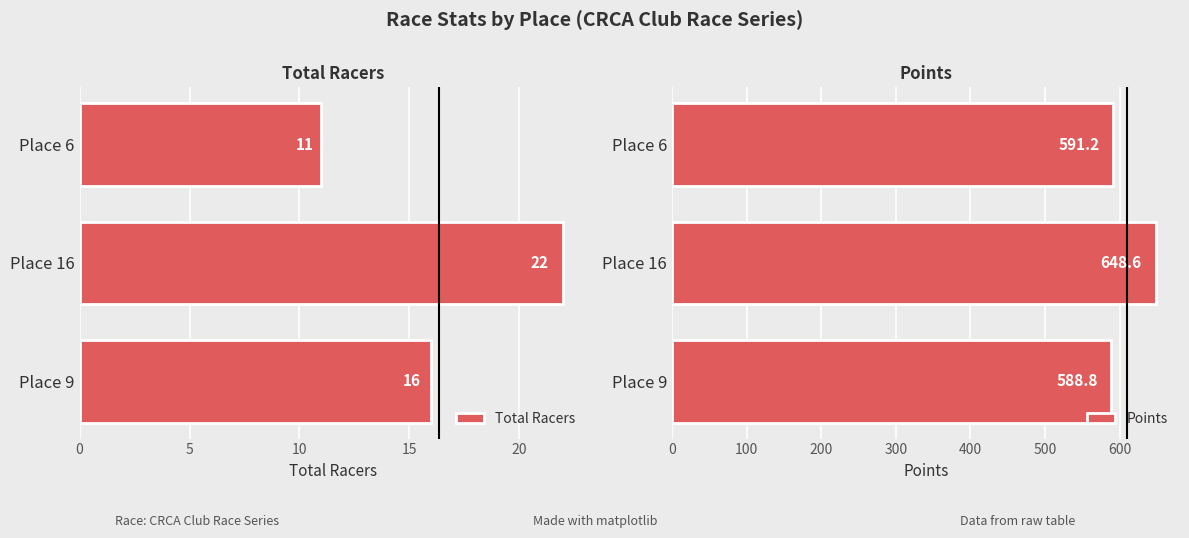

What is the difference between the maximum and minimum values in the Total Racers series?

11